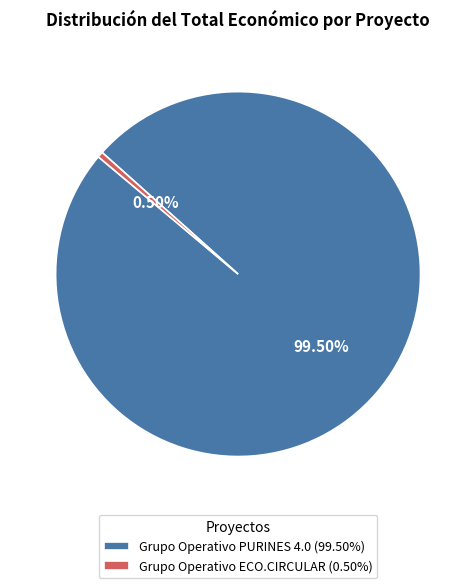

How many segments does this pie chart have?

2